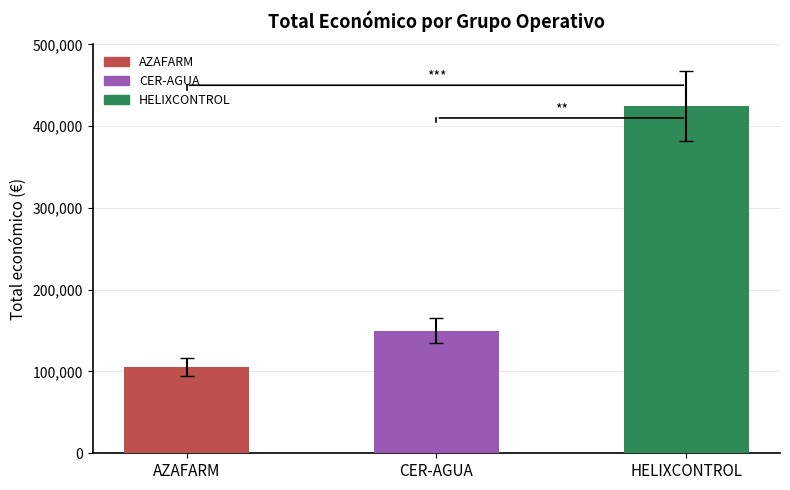

Between CER-AGUA and AZAFARM, which is larger?

CER-AGUA